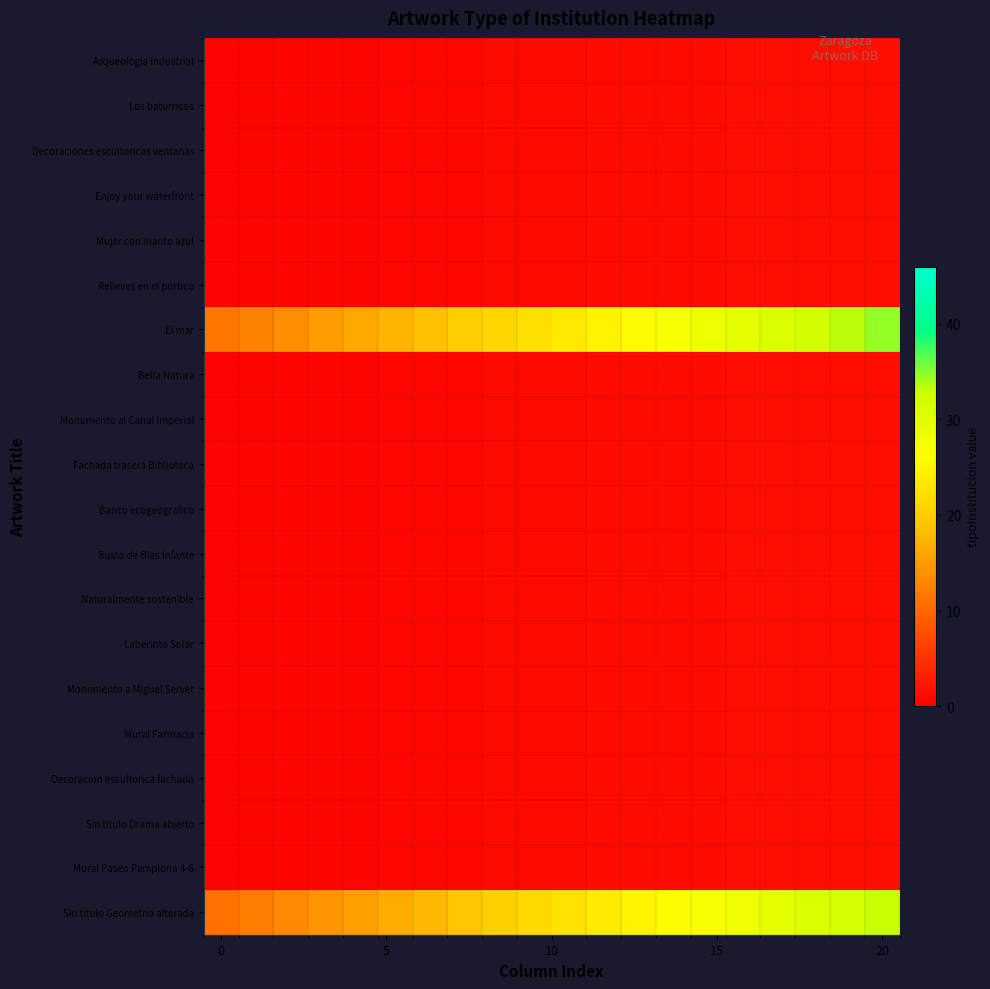

List the series in order of their peak value, lowest first.

Arqueologia industrial, Los baturricos, Decoraciones escultoricas ventanas, Enjoy your waterfront, Mujer con manto azul, Relieves en el portico, Bella Natura, Monumento al Canal Imperial, Fachada trasera Biblioteca, Banco ecogeografico, Busto de Blas Infante, Naturalmente sostenible, Laberinto Solar, Monumento a Miguel Servet, Mural Farmacia, Decoracion escultorica fachada, Sin titulo Drama abierto, Mural Paseo Pamplona 4-6, Sin titulo Geometria alterada, El mar